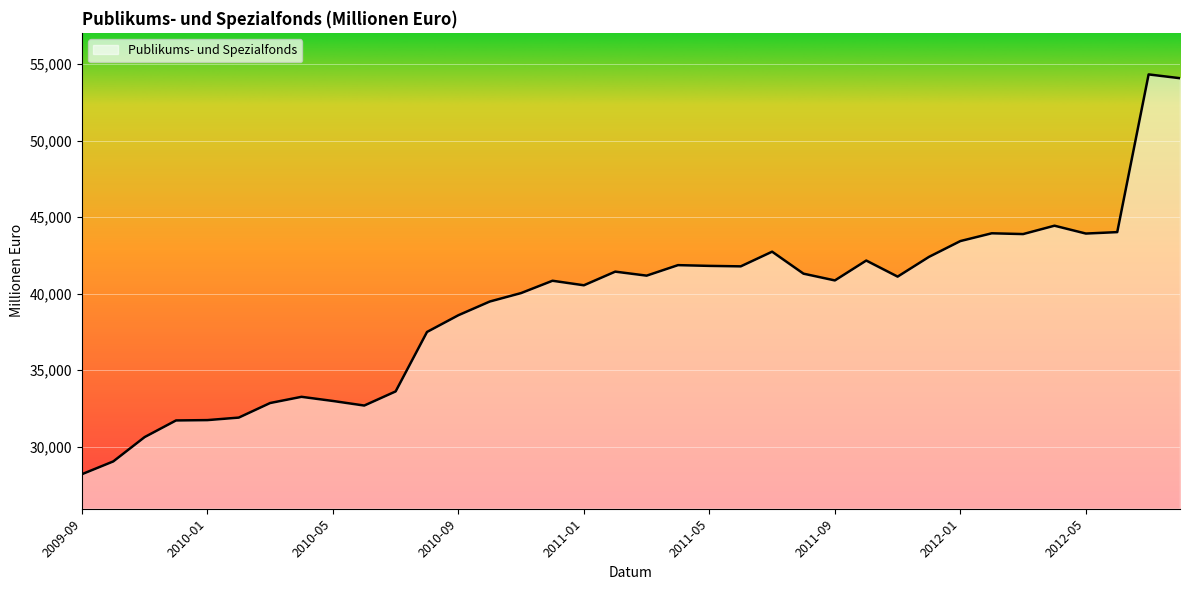

What is the greatest value displayed?

54335